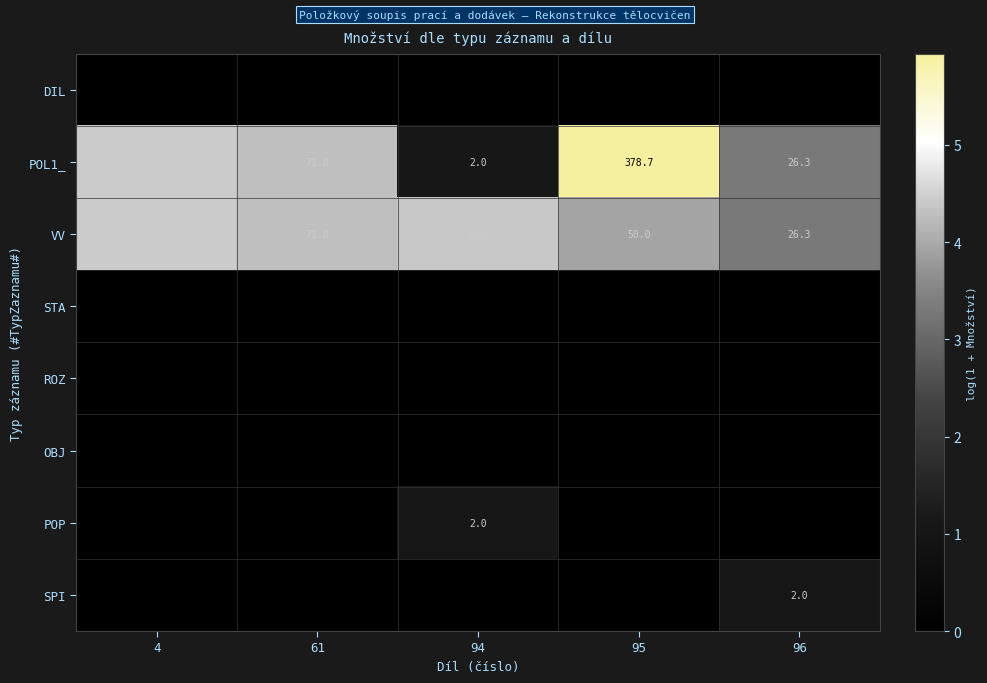

Rank the categories by POL1_ value from highest to lowest.

95, 4, 61, 96, 94